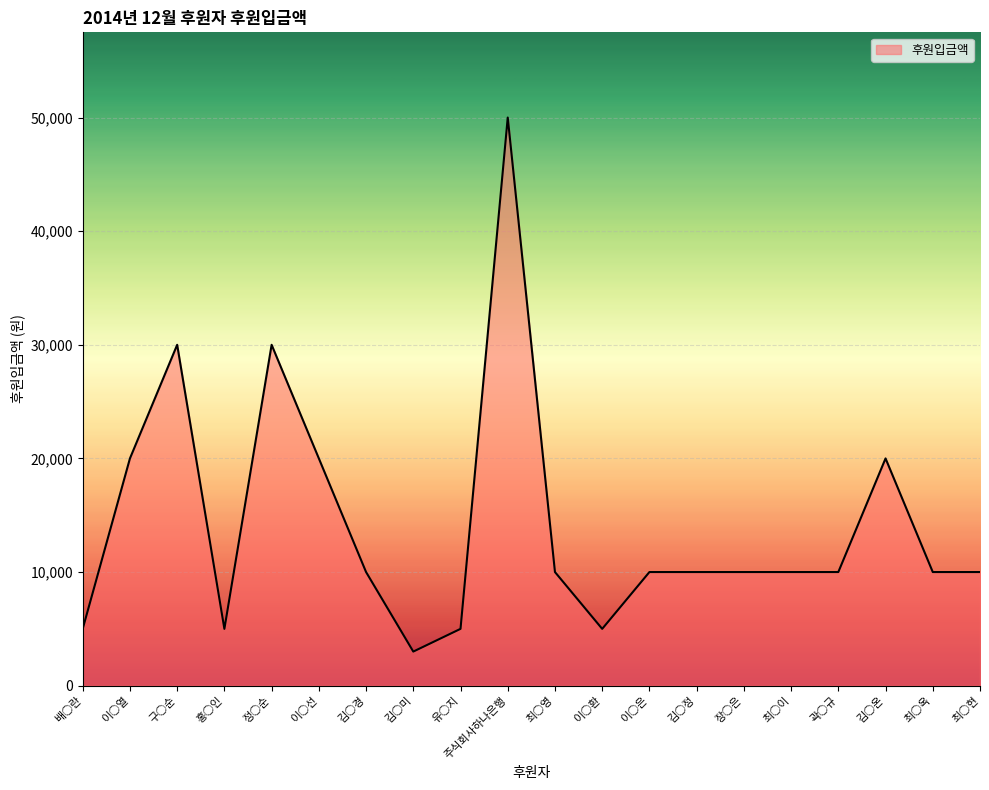

What is the change in value from 정○순 to 장○은?

-20000